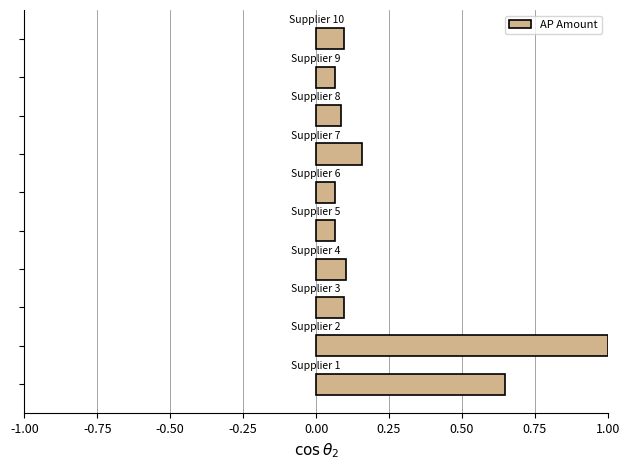

What is the greatest value displayed?

1.0